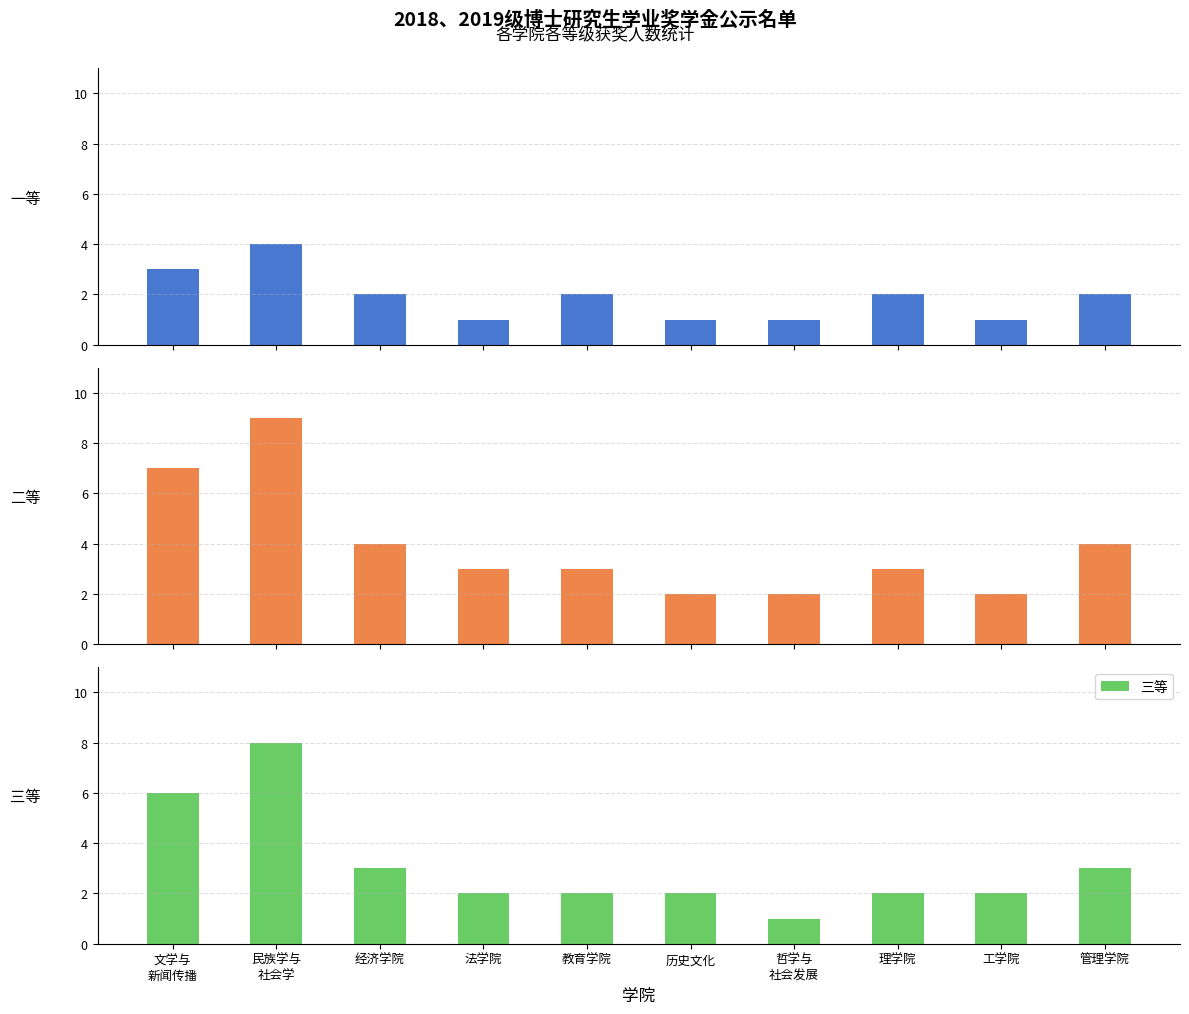

What are all the series names shown in the legend?

一等, 二等, 三等